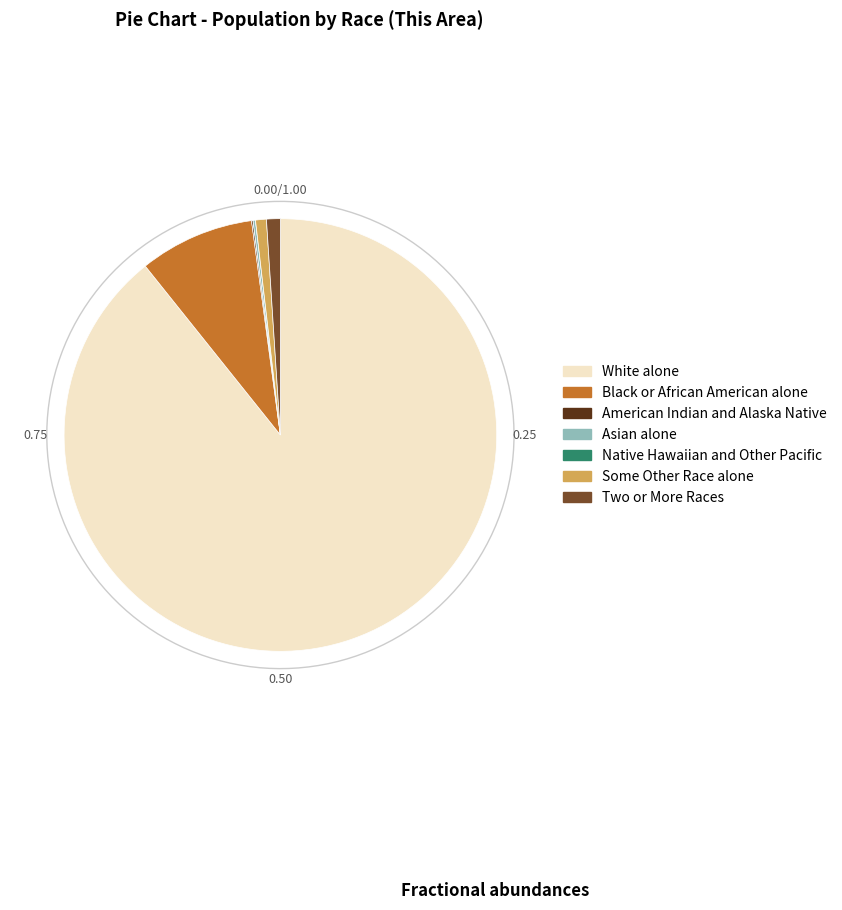

Between Black or African American alone and American Indian and Alaska Native, which is larger?

Black or African American alone